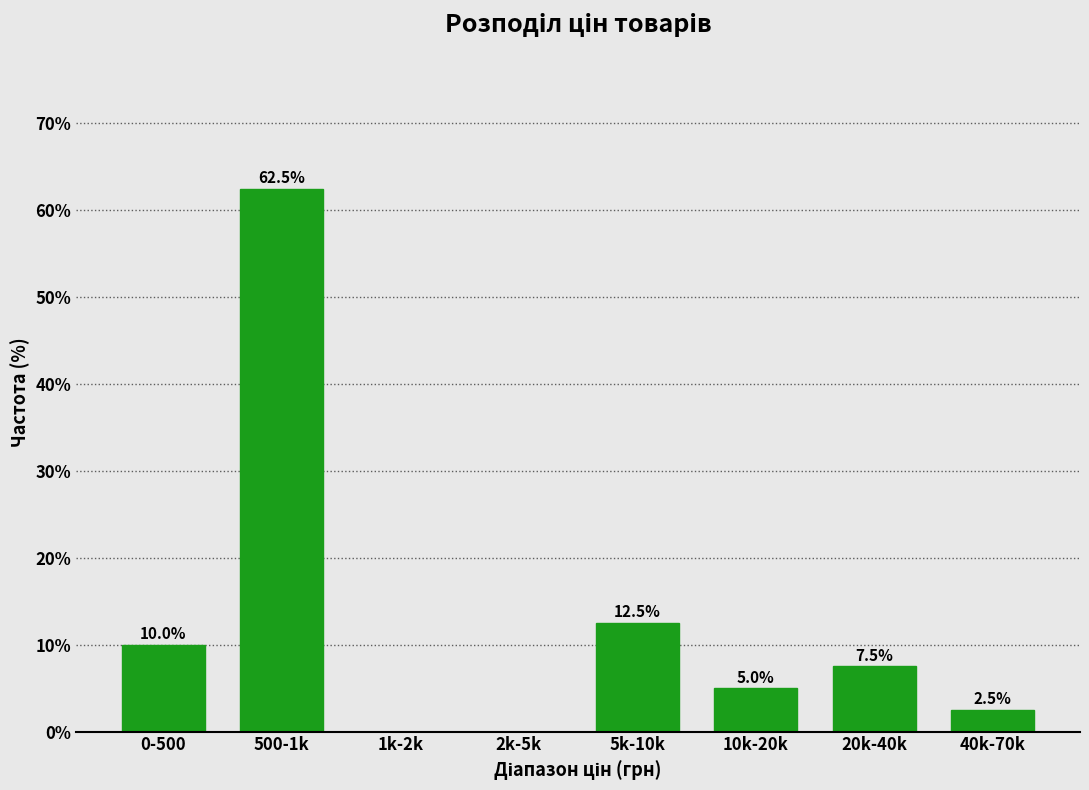

Reading left to right, list all the values displayed in this chart.

0-500=10.0	500-1k=62.5	1k-2k=0.0	2k-5k=0.0	5k-10k=12.5	10k-20k=5.0	20k-40k=7.5	40k-70k=2.5